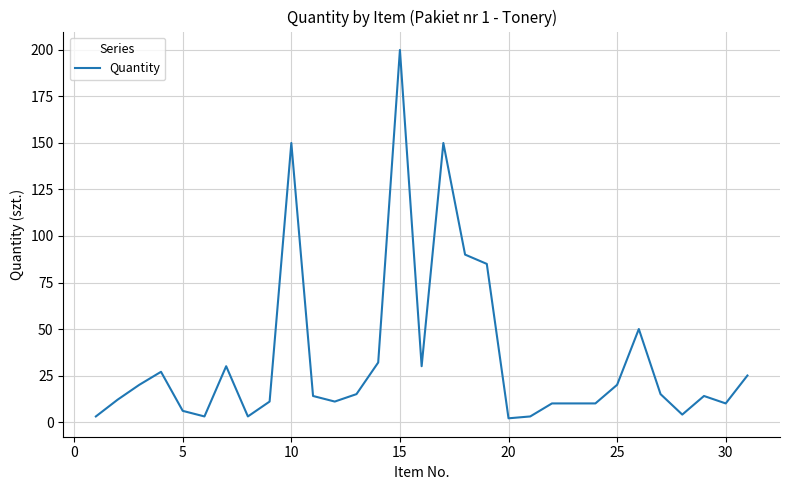

What is the smallest value displayed?

2